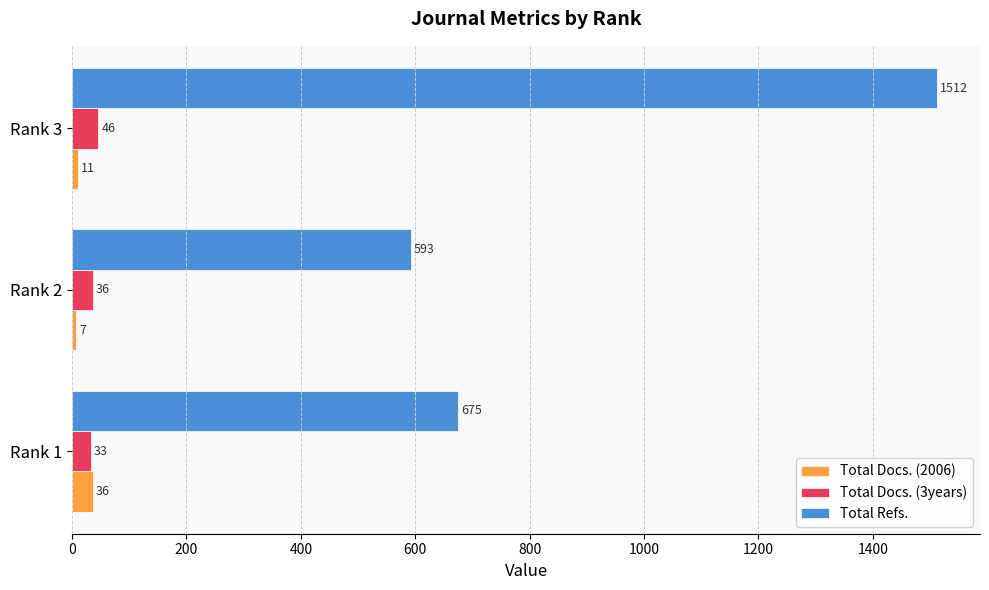

What is the average value of the Total Refs. series?

927